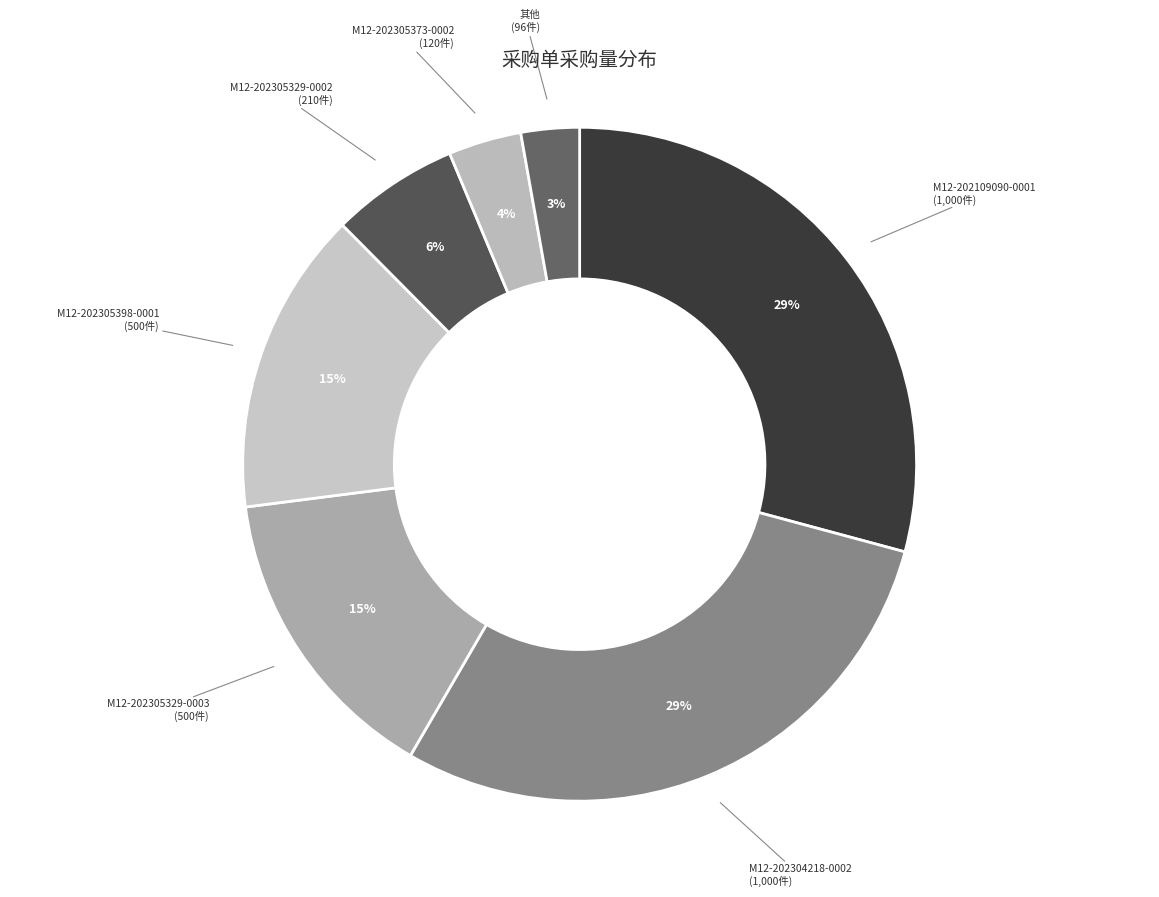

How many slices are in this pie chart?

7